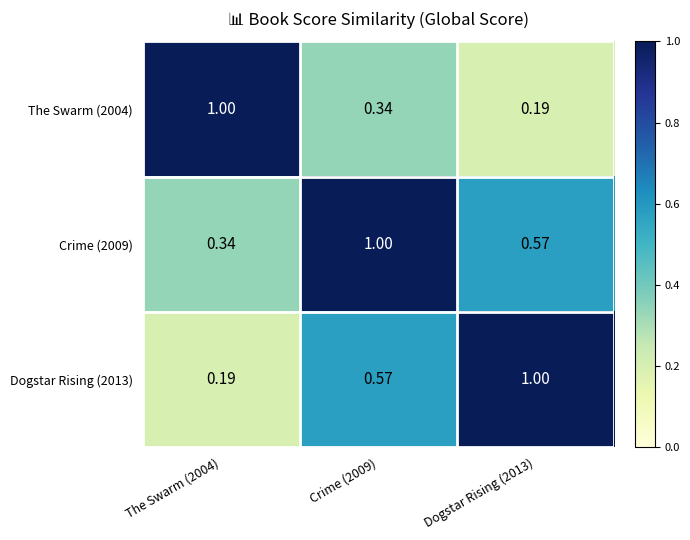

At which category does the chart reach its peak across all series?

The Swarm (2004)